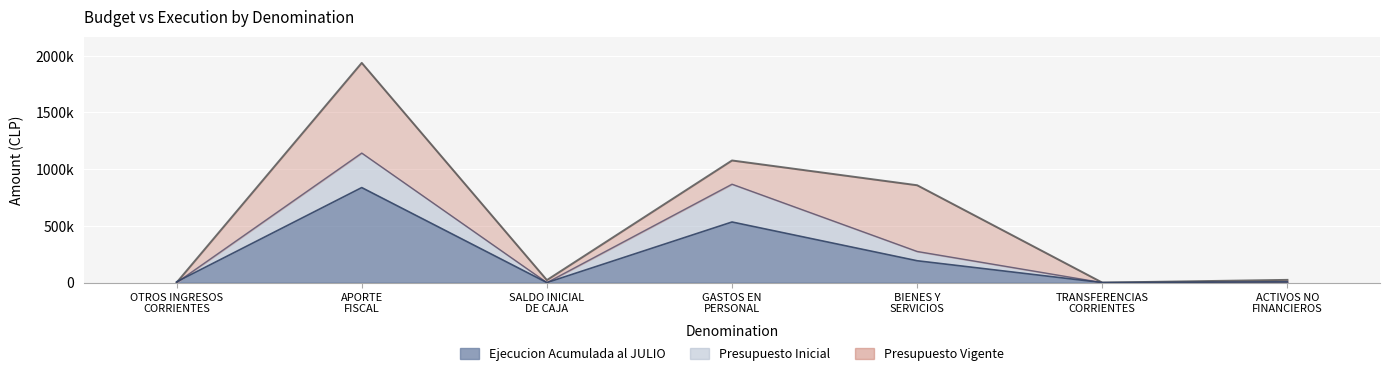

What is the label of the 5th point from the right?

SALDO INICIAL
DE CAJA